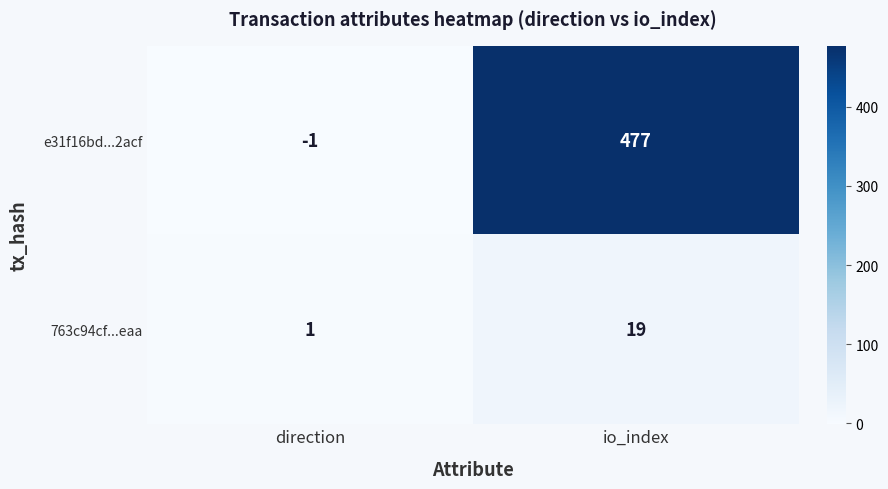

Rank the series at direction from lowest to highest value.

e31f16bd...2acf, 763c94cf...eaa